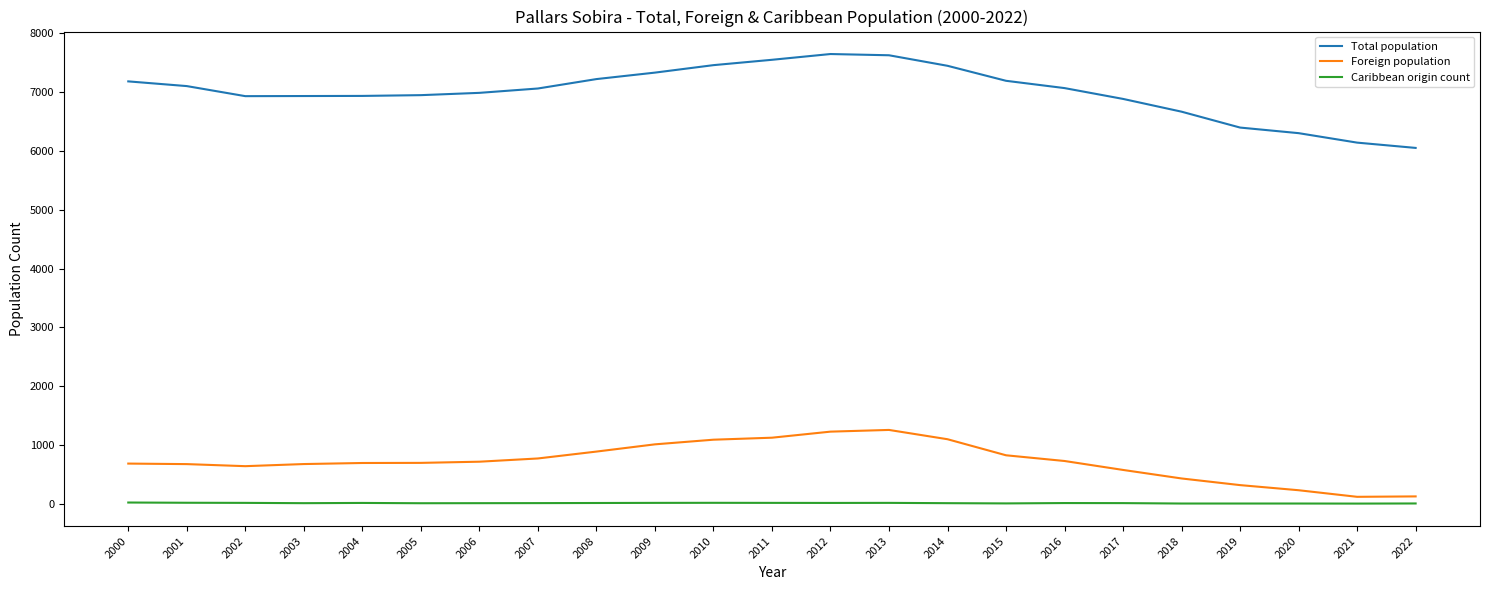

Rank the series by their maximum value, from highest to lowest.

Total population, Foreign population, Caribbean origin count